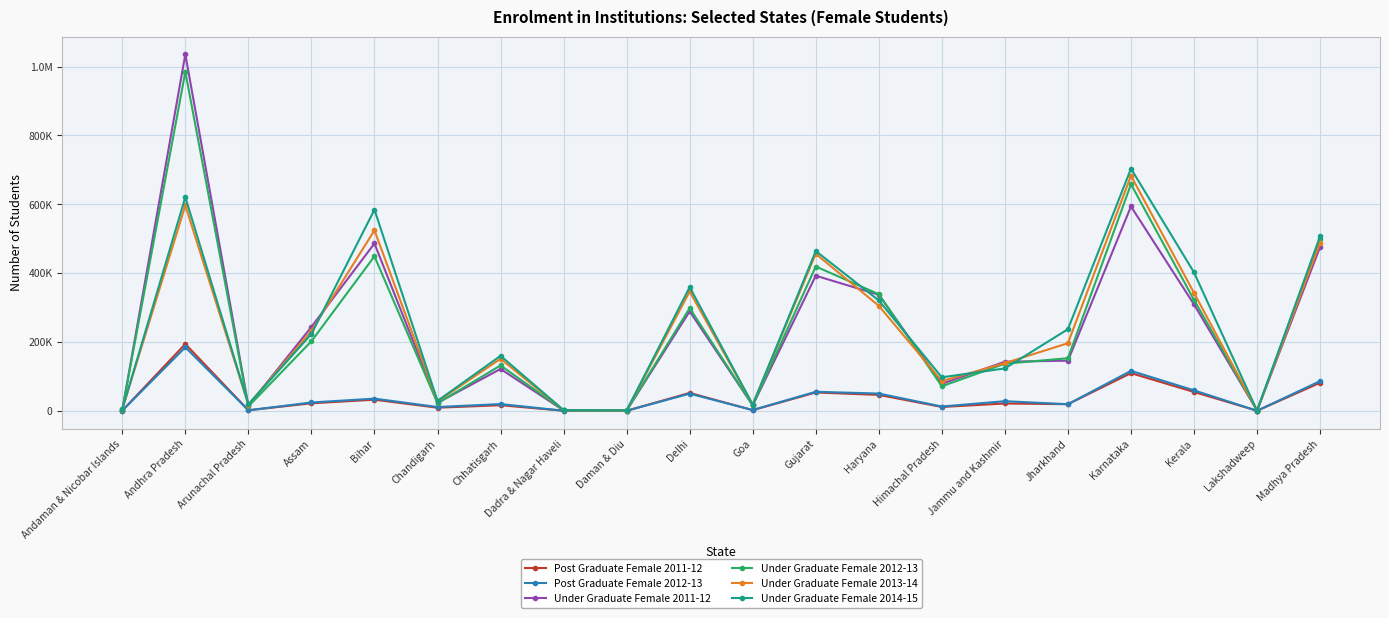

Which category has the lowest value in the Under Graduate Female 2014-15 series?

Lakshadweep